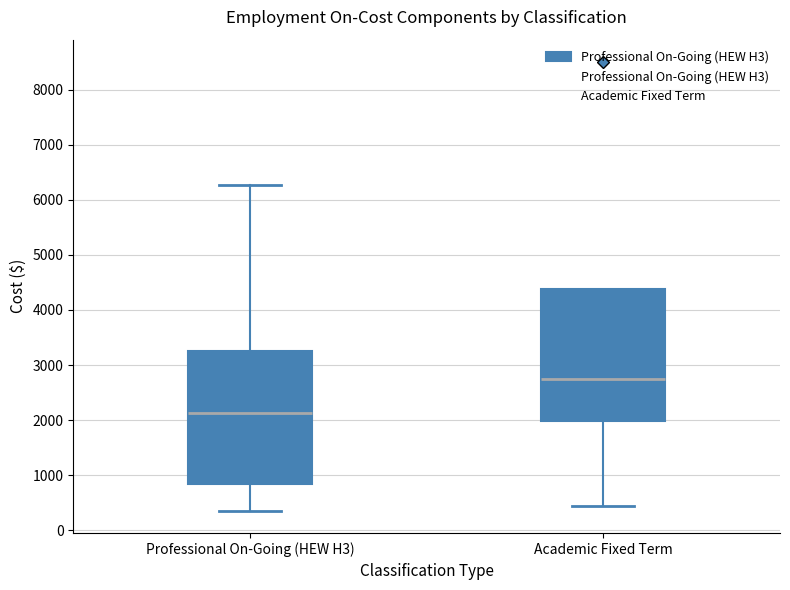

Reading left to right, transcribe this box plot: for each box, give where its median line is, the range the box spans, and where its two whiskers end, as read against the y-axis. The values are not printed on the chart, so give them approximately, as read against the axis.

Professional On-Going (HEW H3): median 2100, box 800 to 3300, whiskers 400 to 6300
Academic Fixed Term: median 2800, box 2000 to 4400, whiskers 400 to 4400